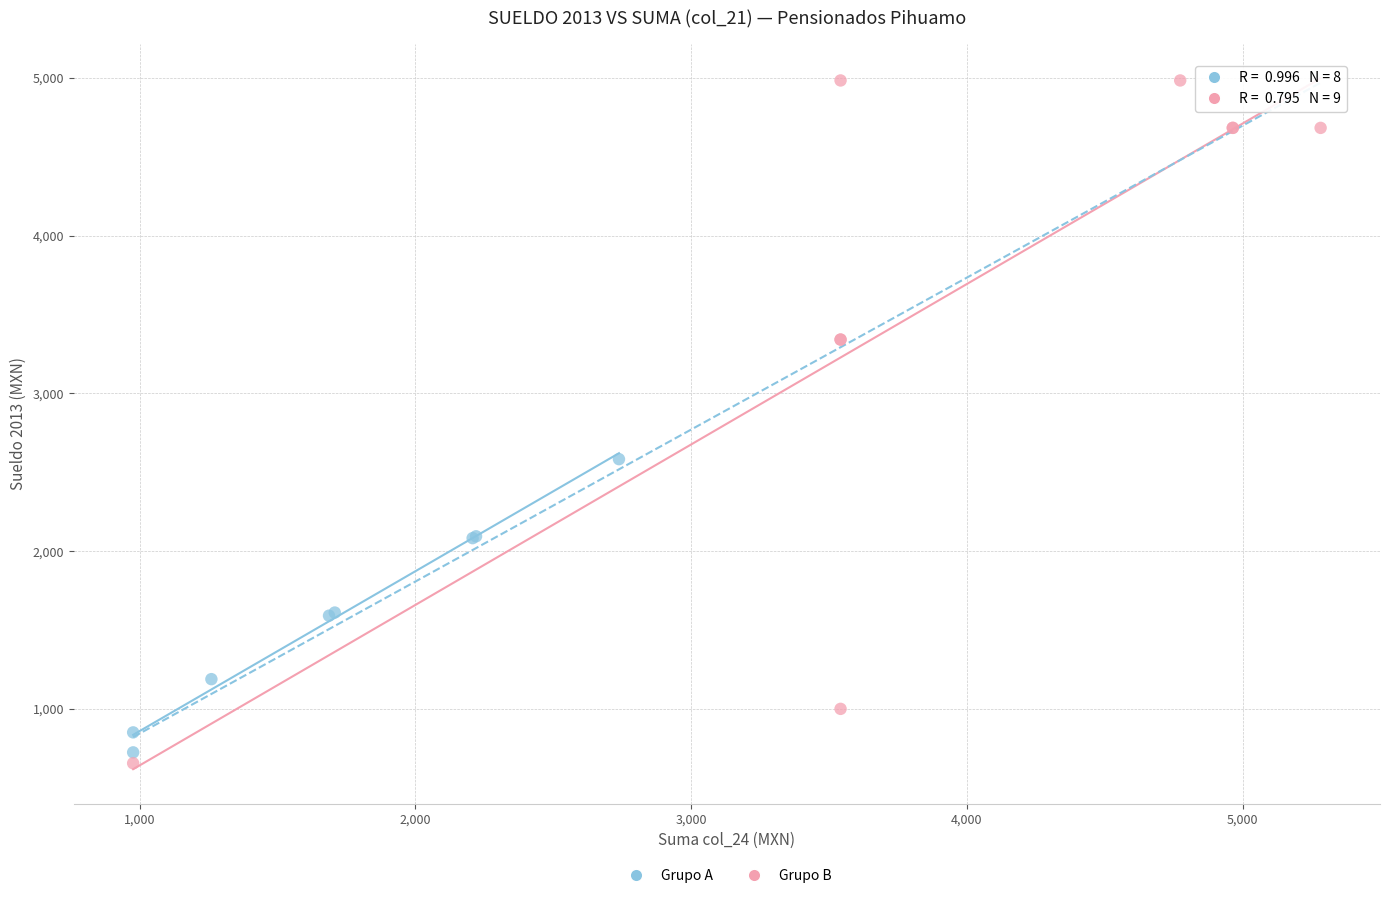

Which series contains the highest Y value?

Grupo B